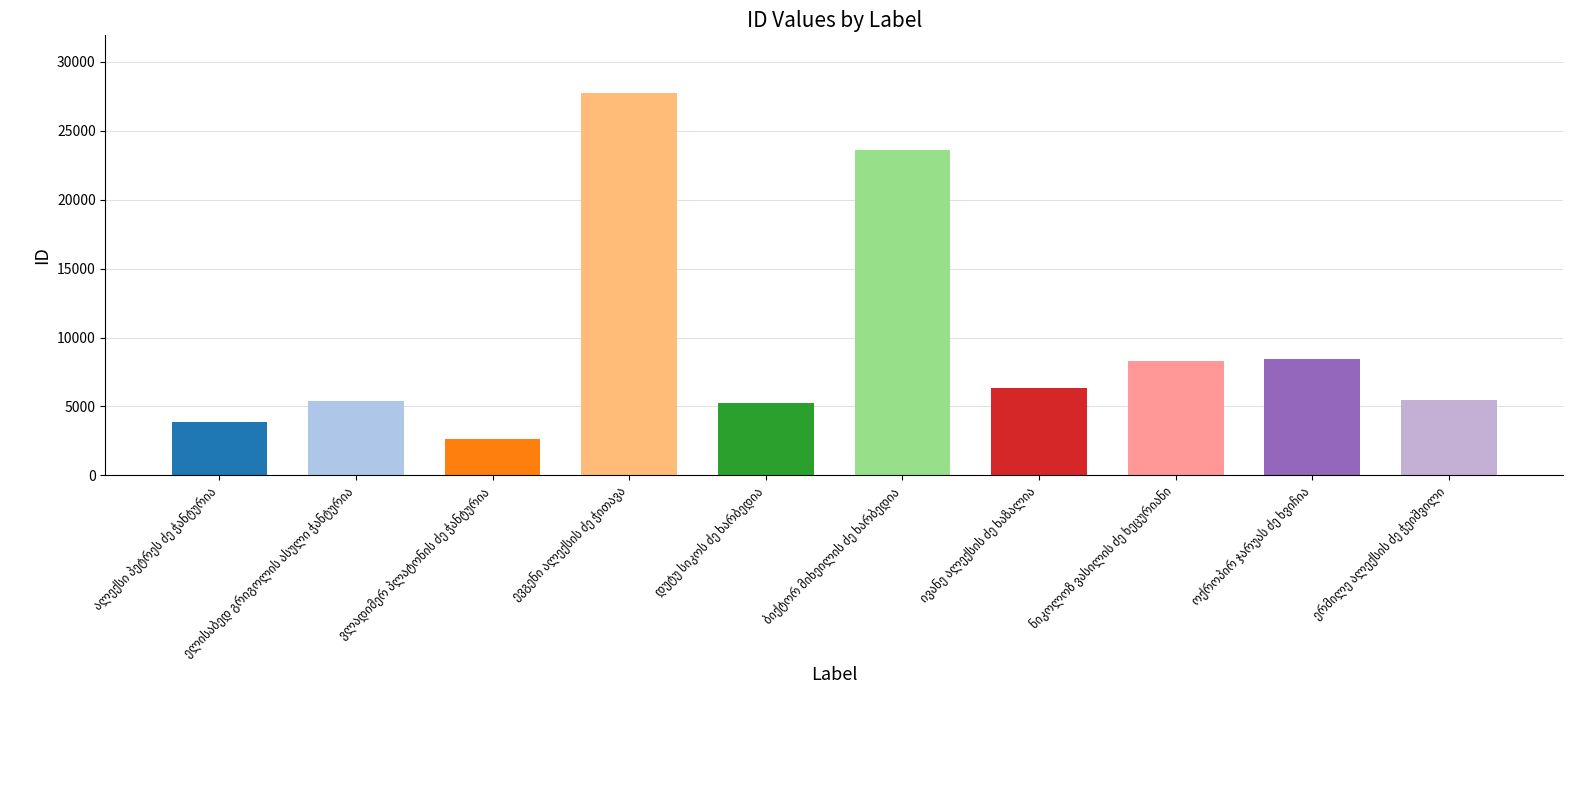

What is the value of the 10th bar from the left?

5455